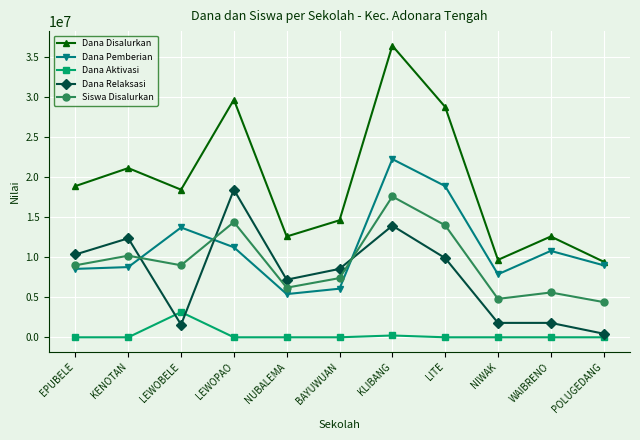

At LITE, list the series in order from largest to smallest.

Dana Disalurkan, Dana Pemberian, Siswa Disalurkan, Dana Relaksasi, Dana Aktivasi